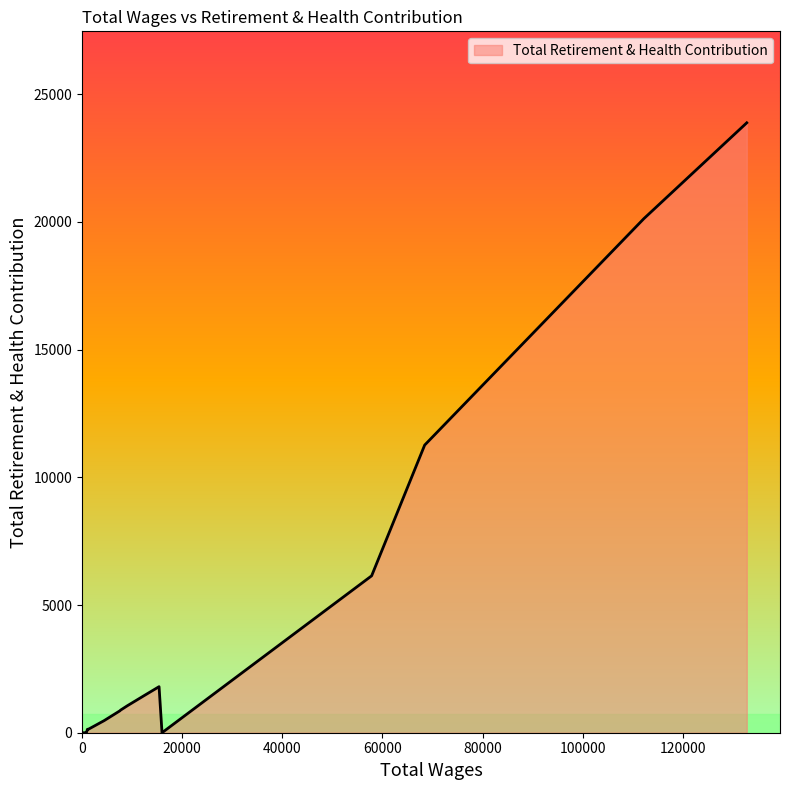

What is the difference between the maximum and minimum values?

23880